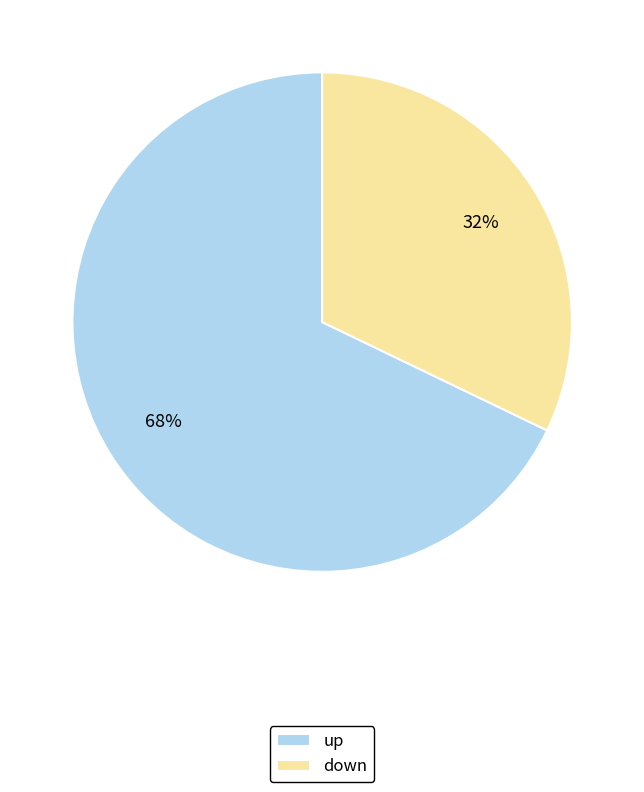

Does any single category account for the majority?

Yes